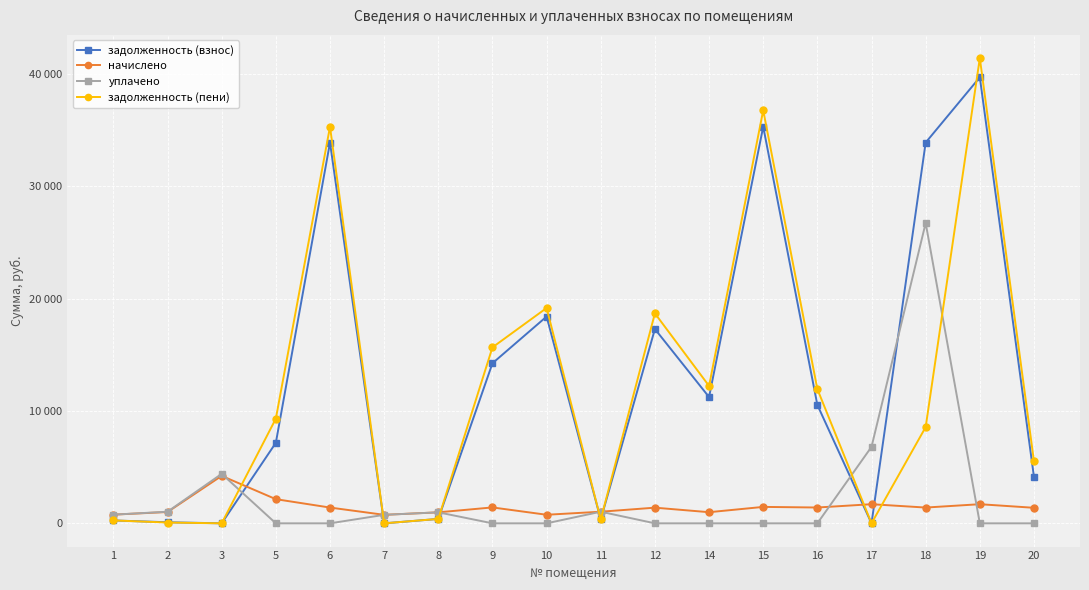

What are all the series names shown in the legend?

задолженность (взнос), начислено, уплачено, задолженность (пени)